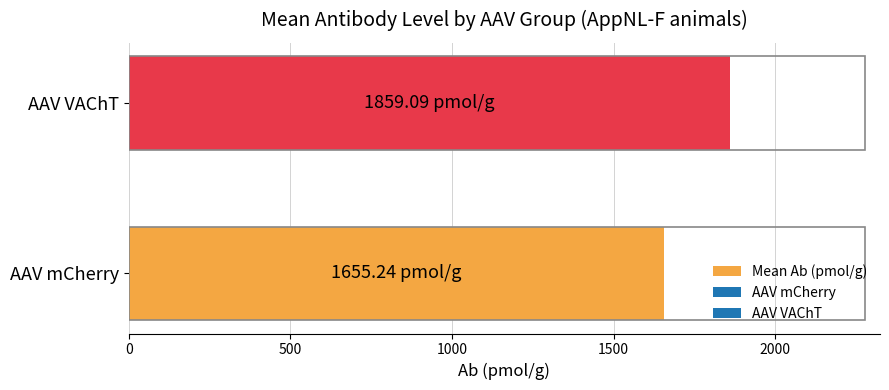

Rank the categories by value from lowest to highest.

AAV mCherry, AAV VAChT